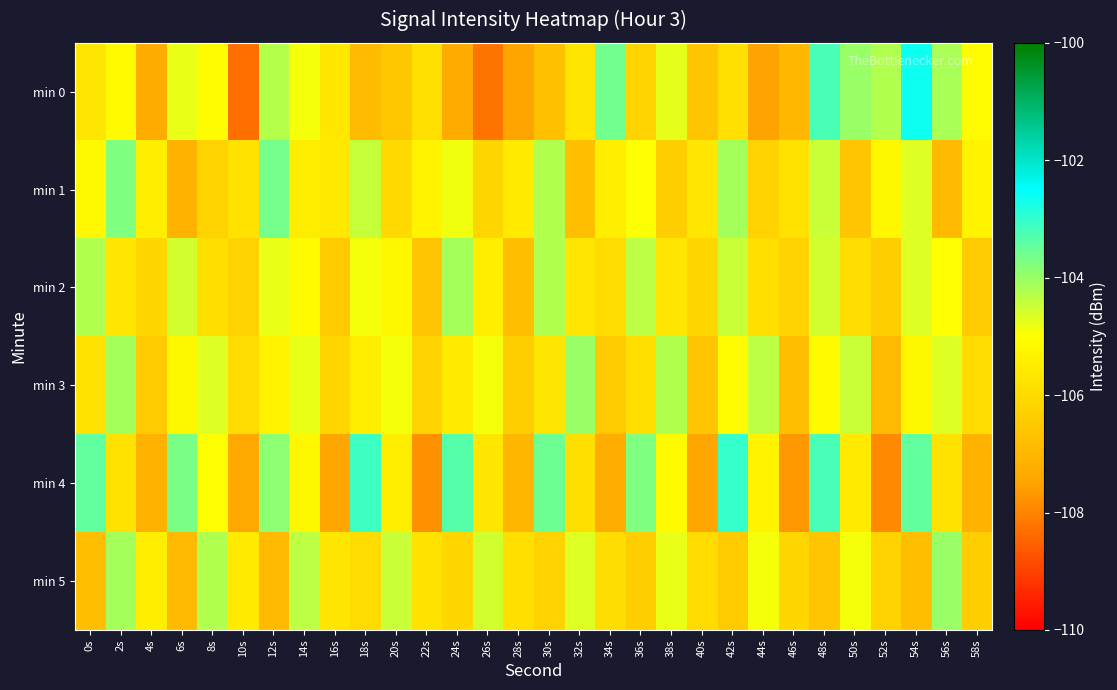

What is the minimum value shown in the chart?

-108.3